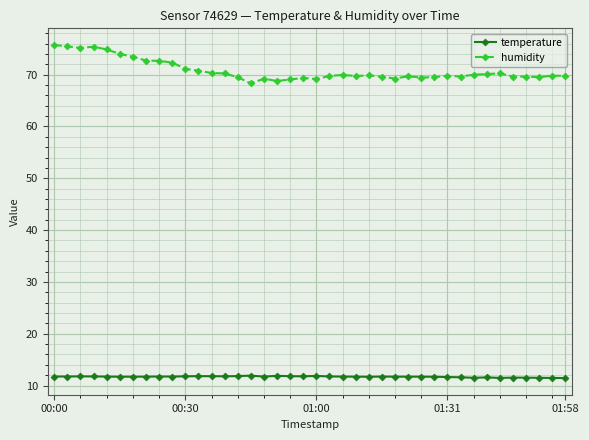

What is the value of the humidity point at the 26th from the left?

69.6